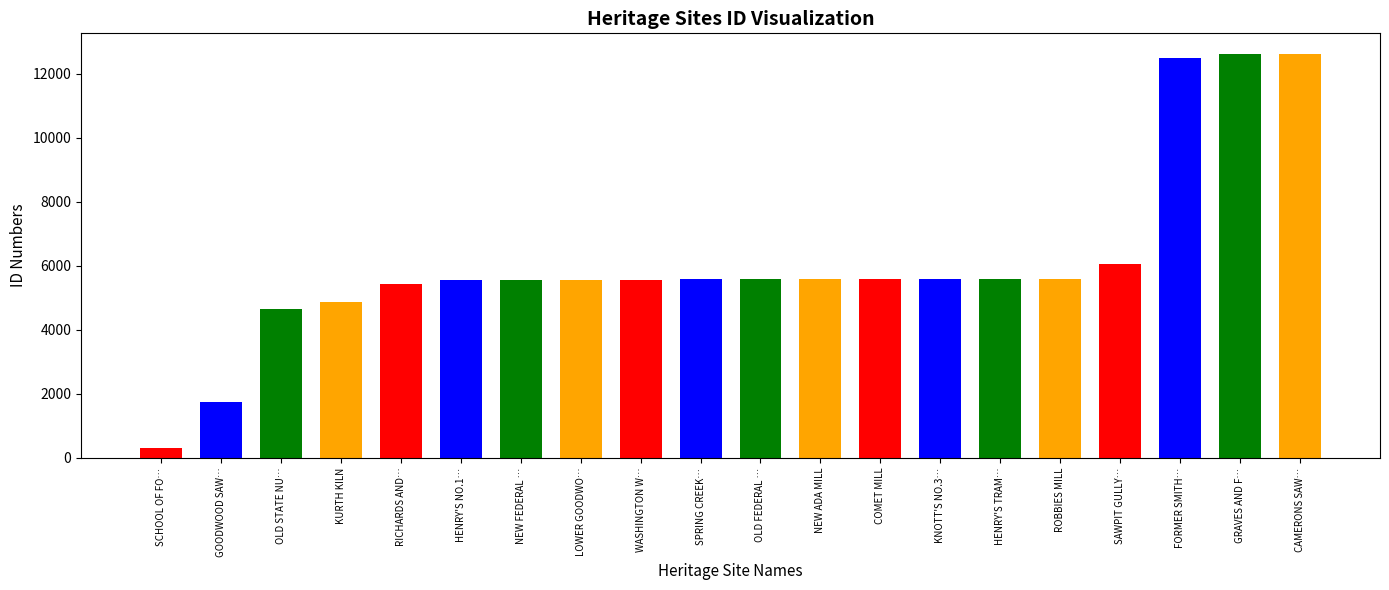

What is the label of the 8th bar from the right?

COMET MILL